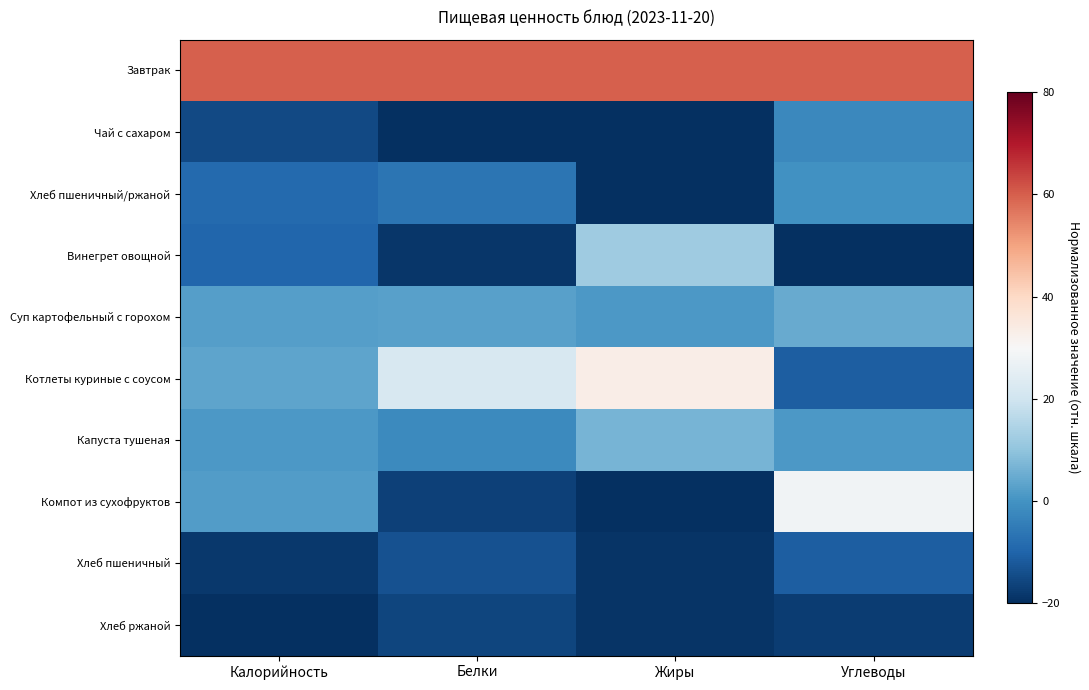

Which series has the largest total across all categories?

Завтрак